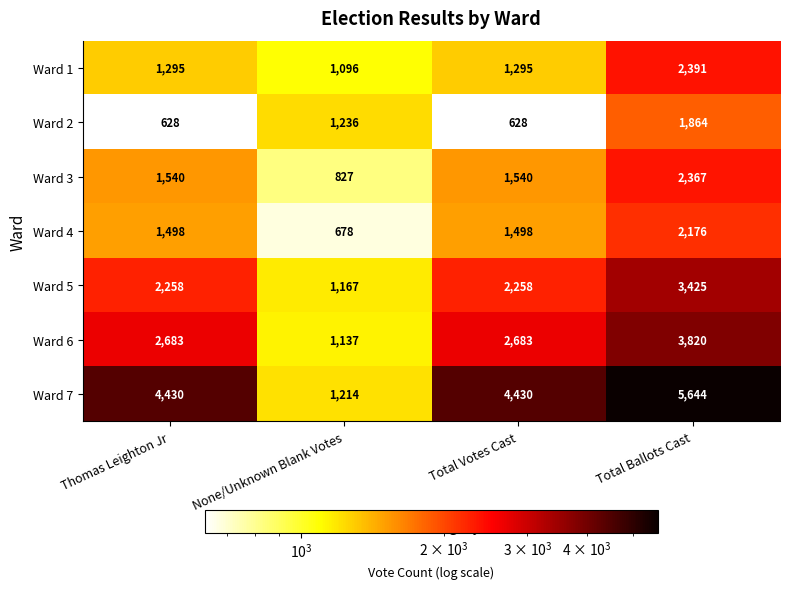

Reading left to right, extract all data points from this chart.

Ward 1: 1295	1096	1295	2391
Ward 2: 628	1236	628	1864
Ward 3: 1540	827	1540	2367
Ward 4: 1498	678	1498	2176
Ward 5: 2258	1167	2258	3425
Ward 6: 2683	1137	2683	3820
Ward 7: 4430	1214	4430	5644